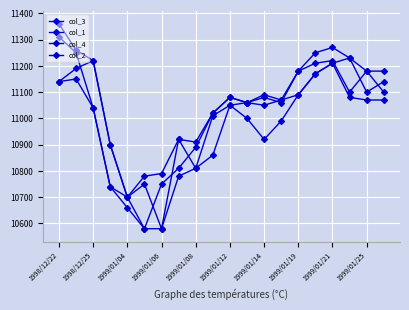

What is the label of the 5th point from the left?

1999/01/04